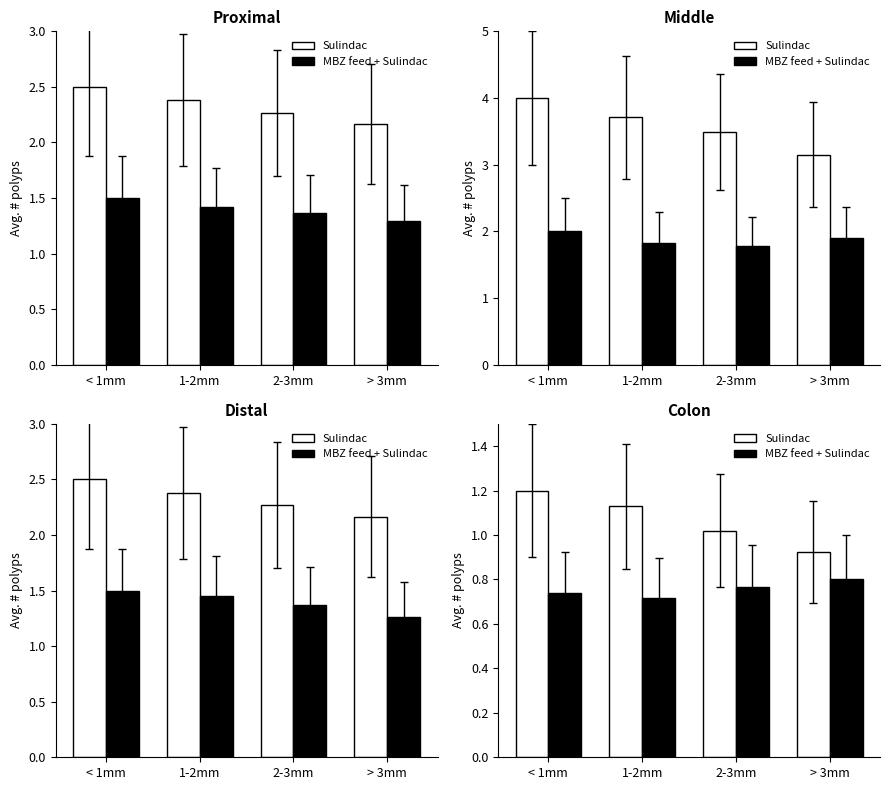

Which series changed the most between 2-3mm and > 3mm?

Sulindac